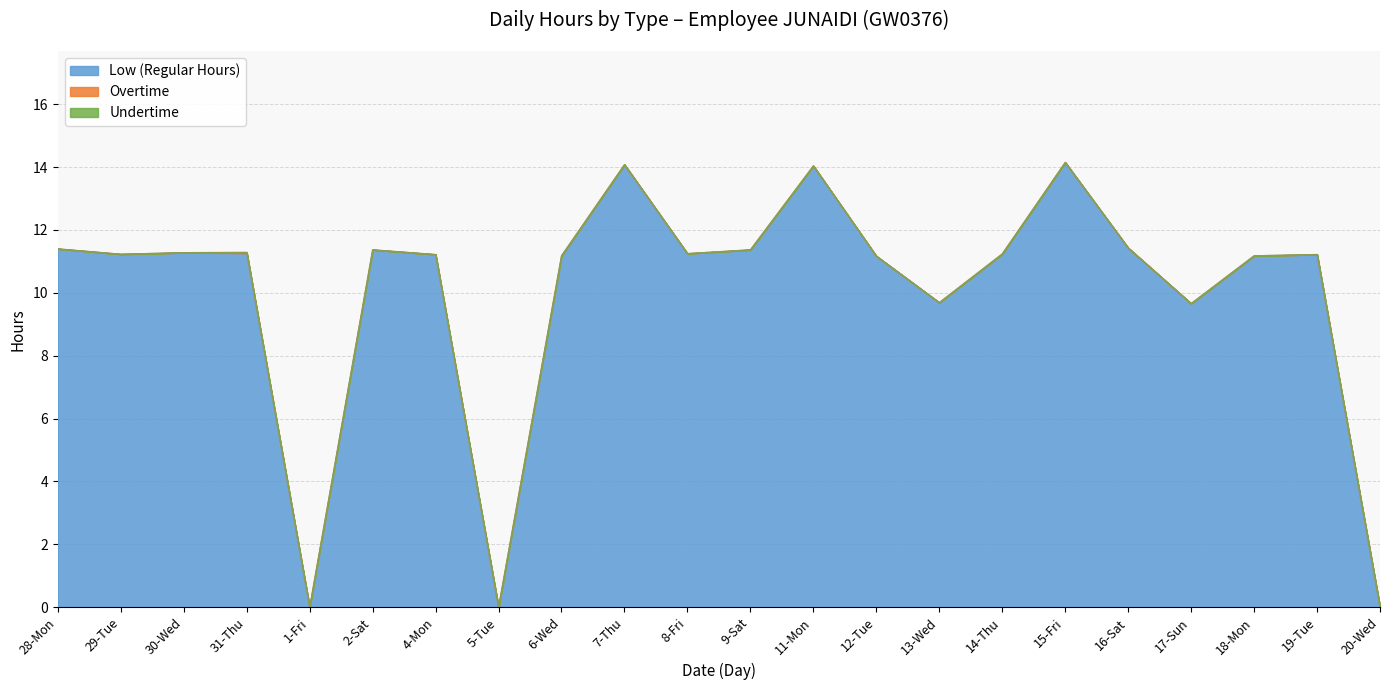

Reading left to right, transcribe all the data shown in this chart.

Low (Regular Hours): 11.4	11.2	11.3	11.3	0.0	11.4	11.2	0.0	11.2	14.1	11.2	11.4	14.0	11.2	9.7	11.2	14.2	11.4	9.7	11.2	11.2	0.0
Overtime: 0.0	0.0	0.0	0.0	0.0	0.0	0.0	0.0	0.0	0.0	0.0	0.0	0.0	0.0	0.0	0.0	0.0	0.0	0.0	0.0	0.0	0.0
Undertime: 0.0	0.0	0.0	0.0	0.0	0.0	0.0	0.0	0.0	0.0	0.0	0.0	0.0	0.0	0.0	0.0	0.0	0.0	0.0	0.0	0.0	0.0